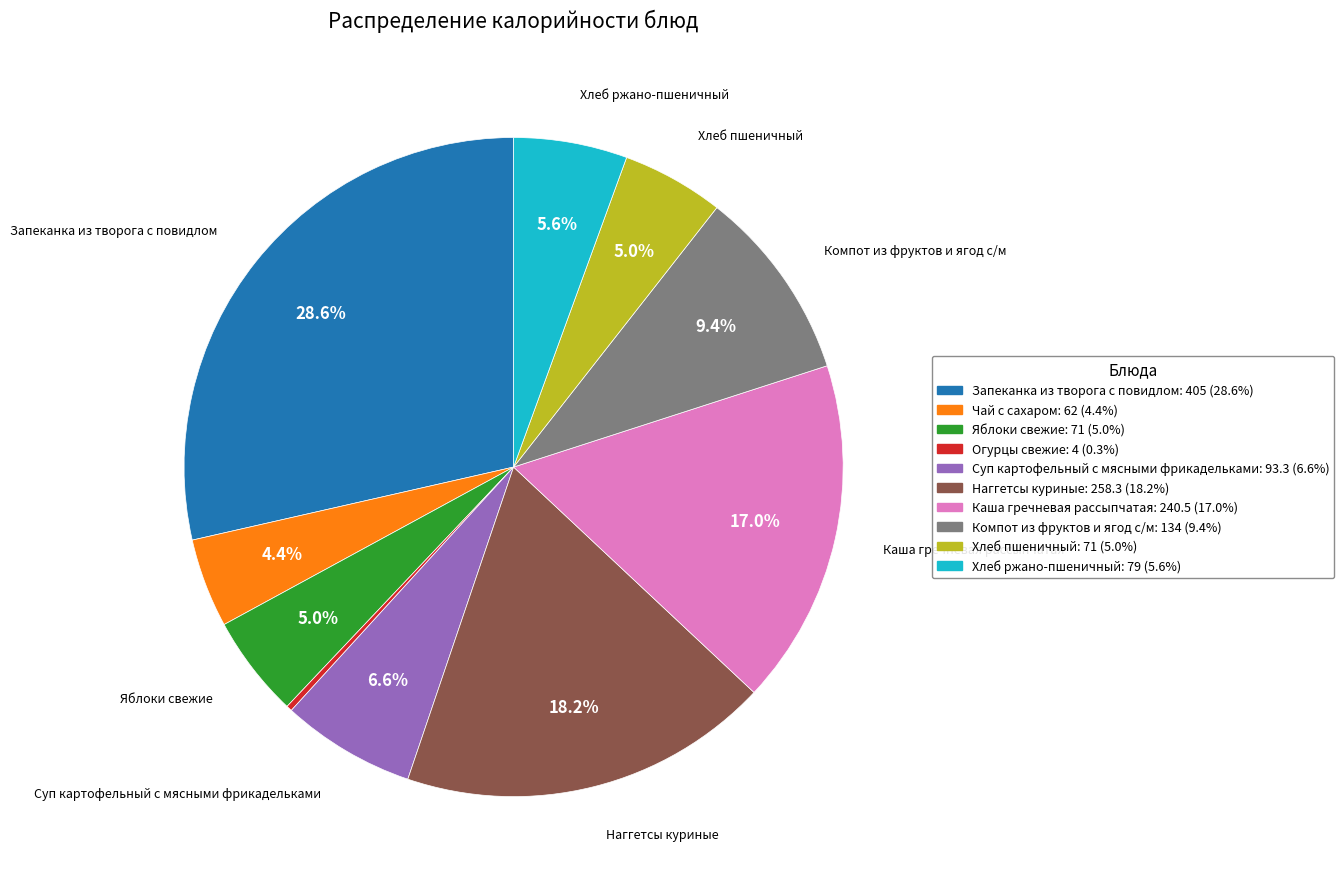

Does any single category account for the majority?

No